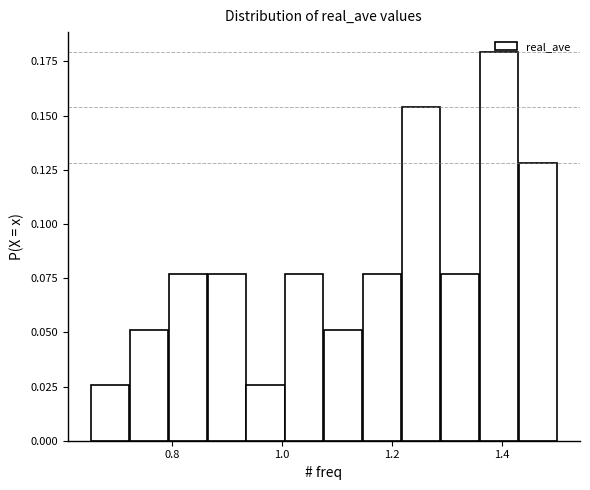

Read against the x-axis, roughly where is the centre of the tallest bar?

1.40